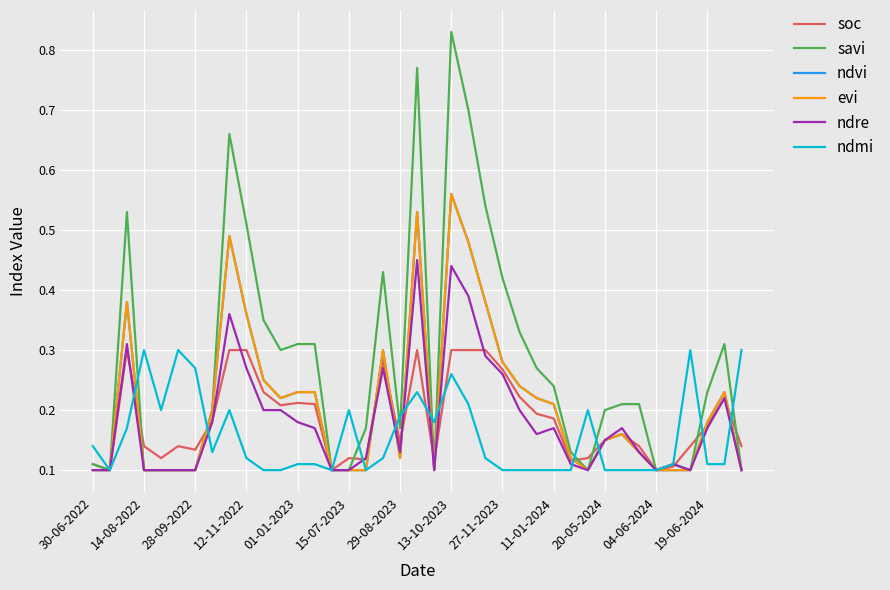

What is the sum of all savi values?

10.8